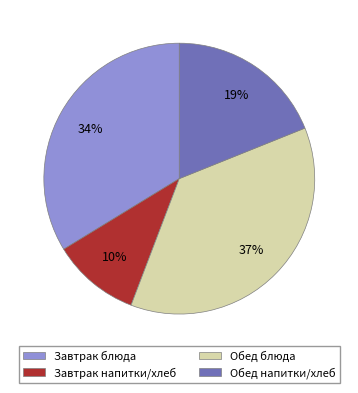

Is it true that Обед блюда is 37% of the pie?

True